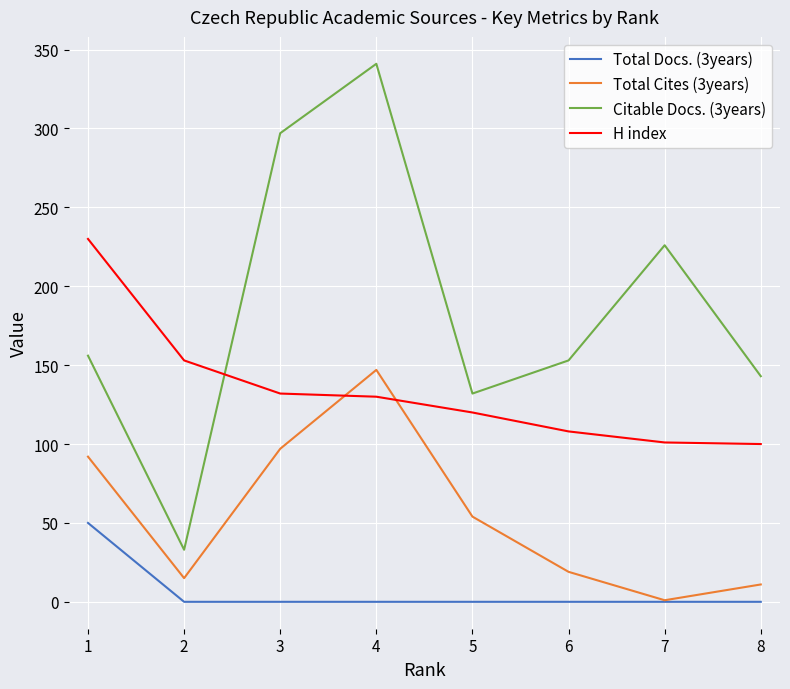

How many interior local peaks does the Total Cites (3years) series have?

1